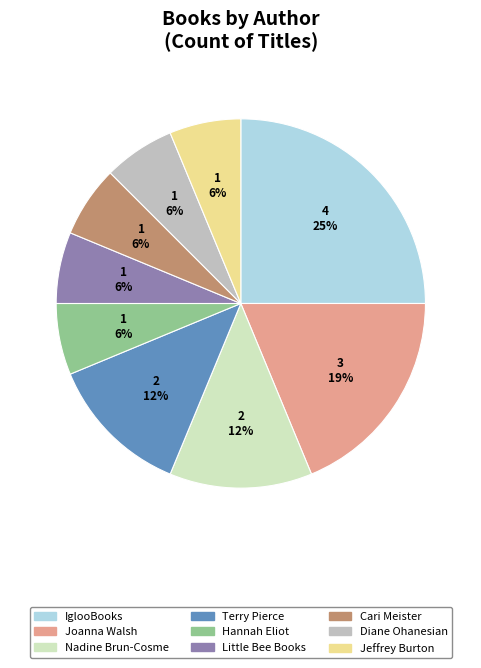

Is there a majority slice in this chart?

No